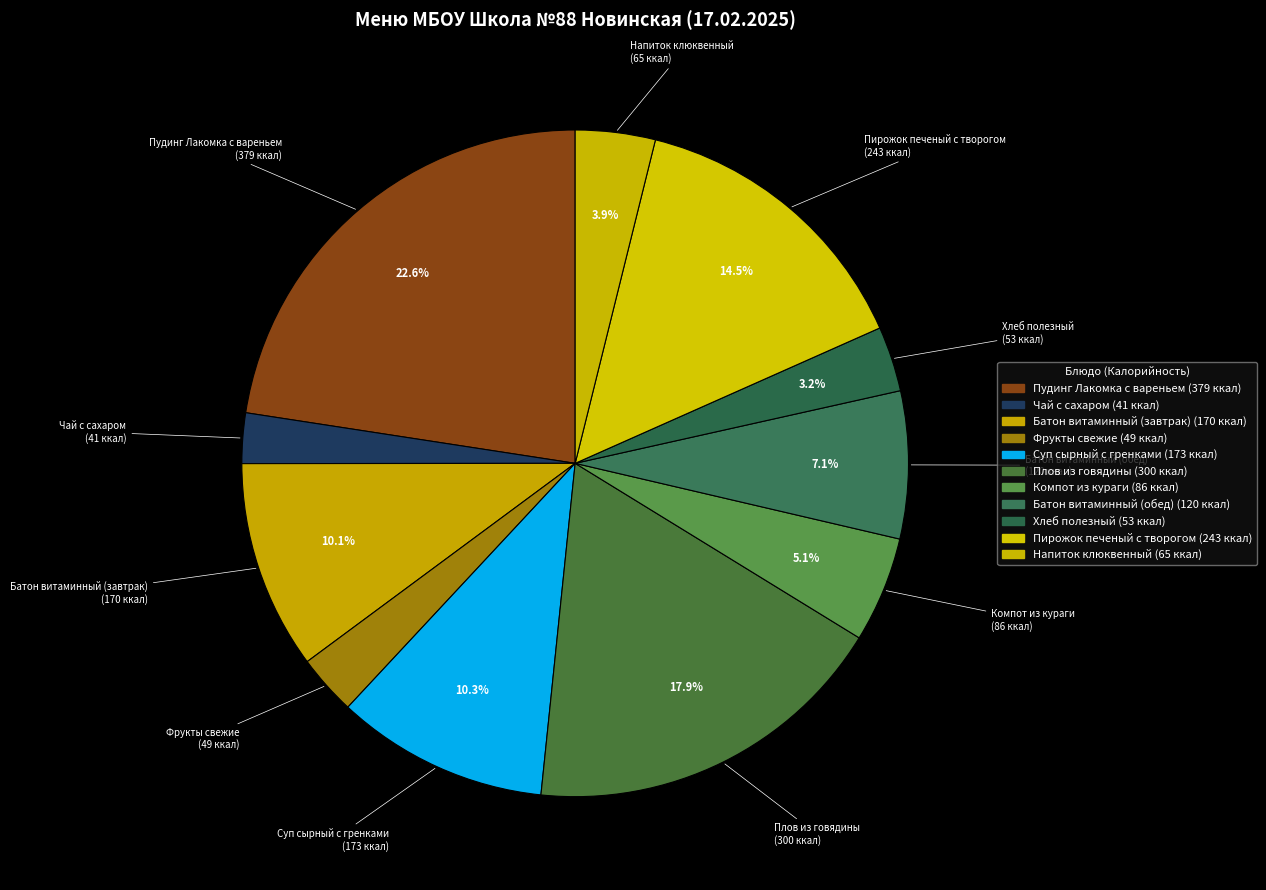

True or false: Батон витаминный (завтрак) accounts for 10% of the total.

True